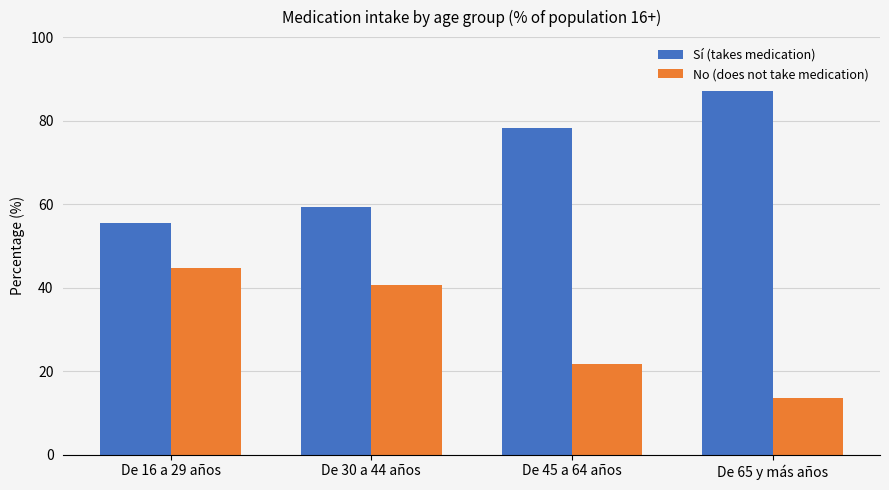

Reading right to left, transcribe all the data shown in this chart.

Sí (takes medication): De 65 y más años=87.1	De 45 a 64 años=78.2	De 30 a 44 años=59.3	De 16 a 29 años=55.4
No (does not take medication): De 65 y más años=13.5	De 45 a 64 años=21.8	De 30 a 44 años=40.7	De 16 a 29 años=44.6